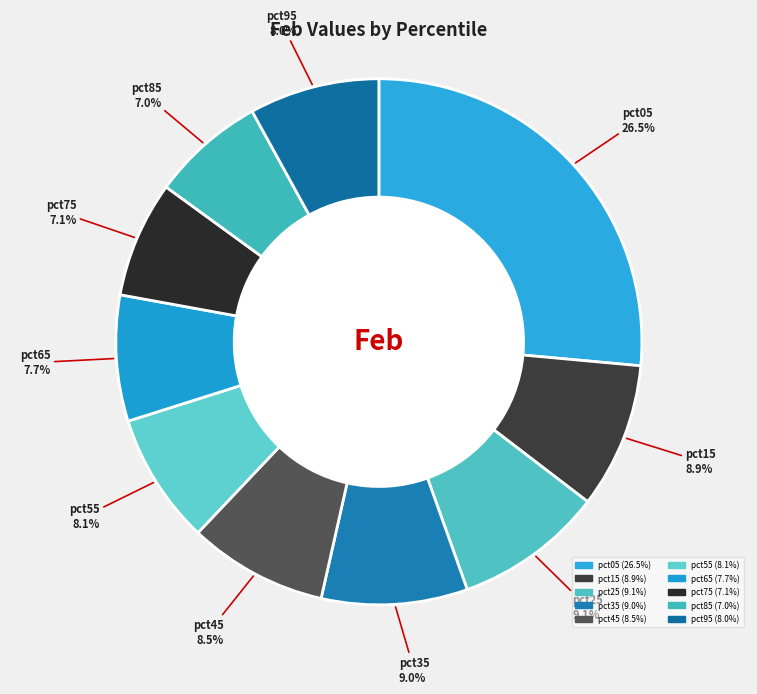

Which slice is the largest?

pct05